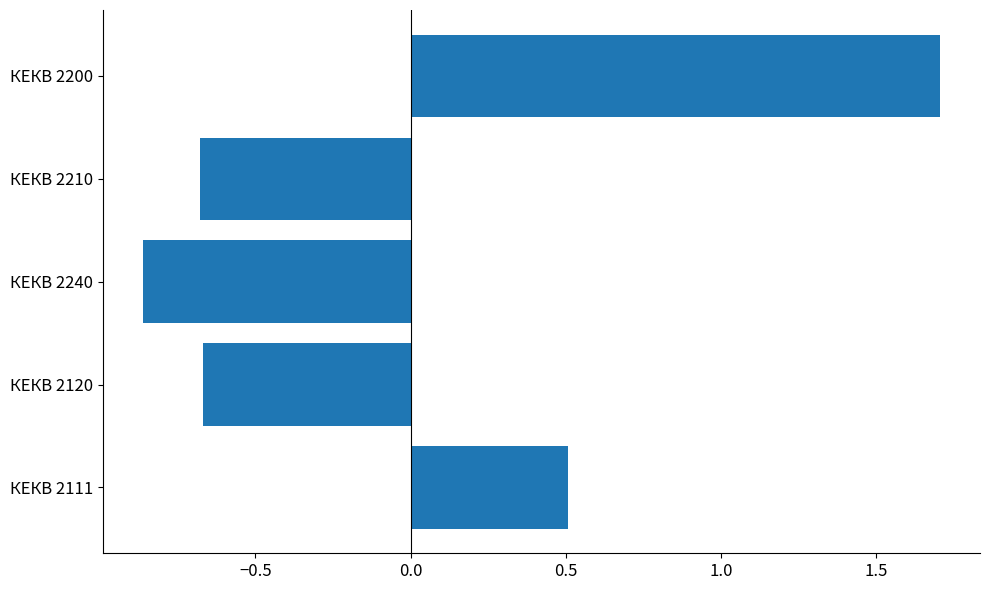

The value at КЕКВ 2200 is 2.4. True or false?

False